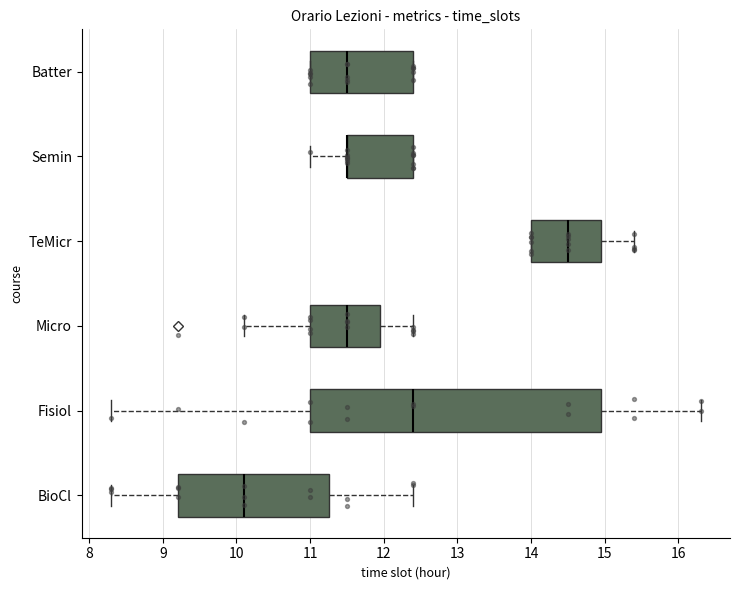

Comparing the boxes themselves (not the whiskers), which one is the widest?

Fisiol